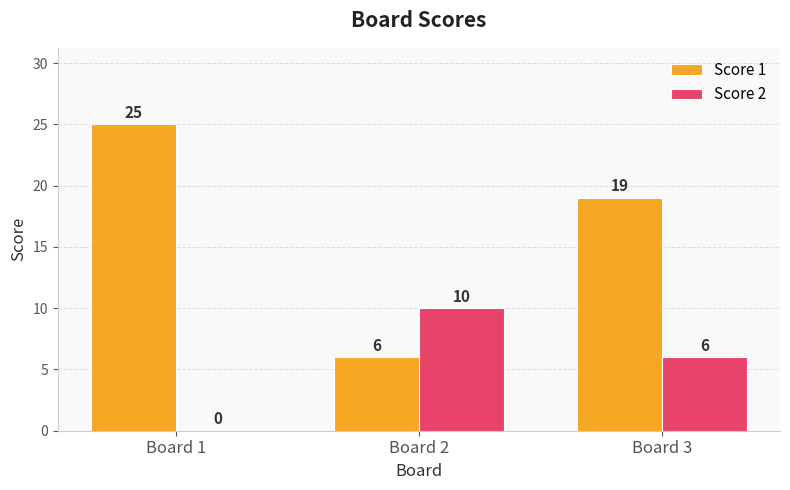

How many groups of bars are there?

3